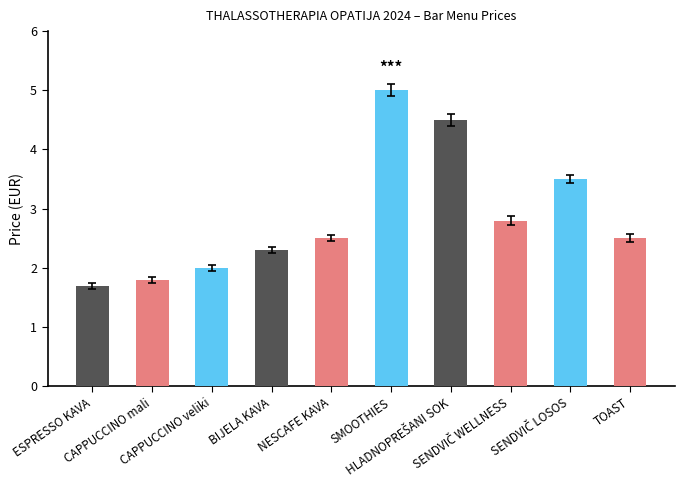

What is the difference between the maximum and minimum values?

3.3